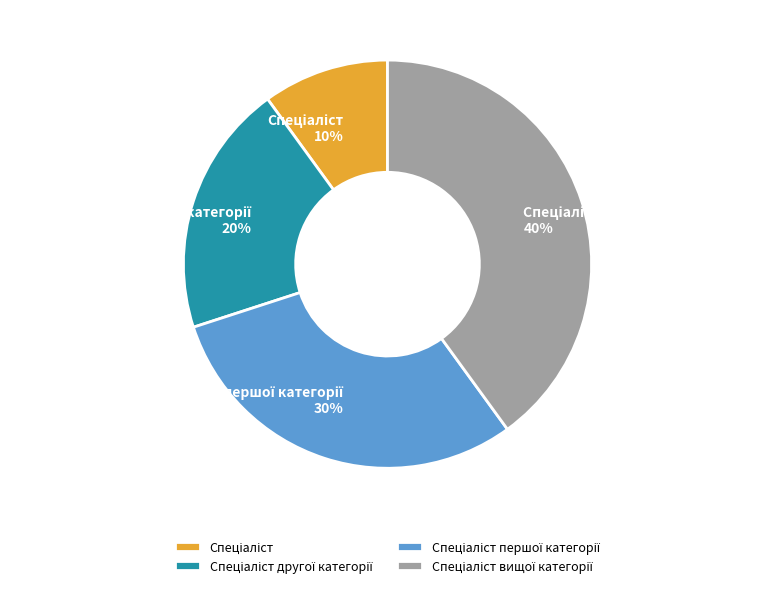

To the nearest percent, what is the difference between the largest and smallest slice percentages?

30%